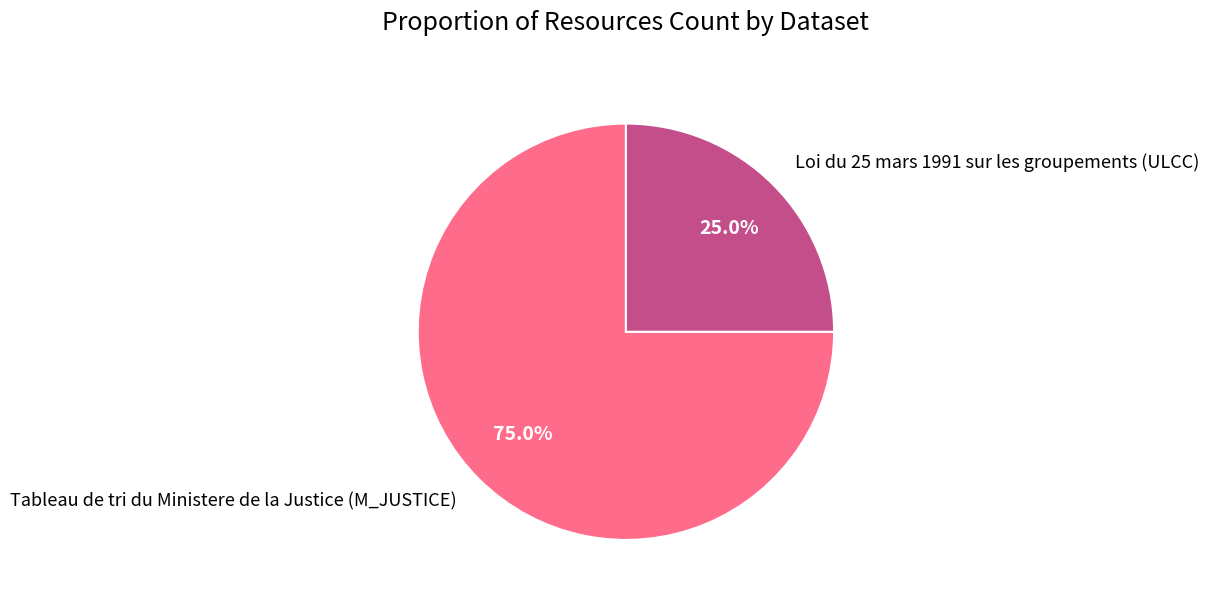

How many slices are in this pie chart?

2